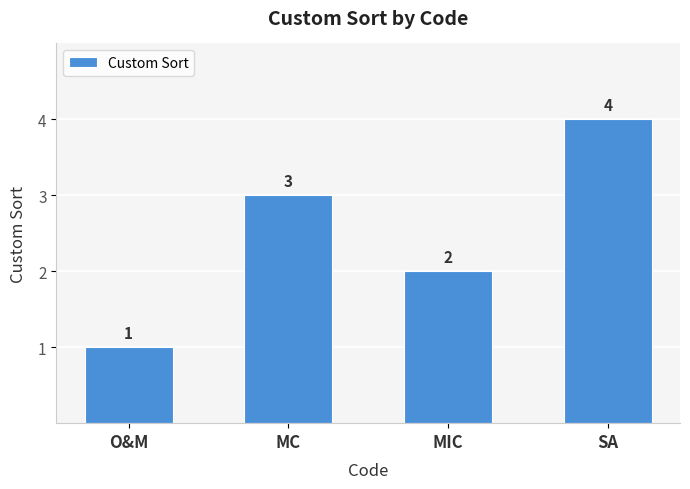

Read the value at MIC.

2